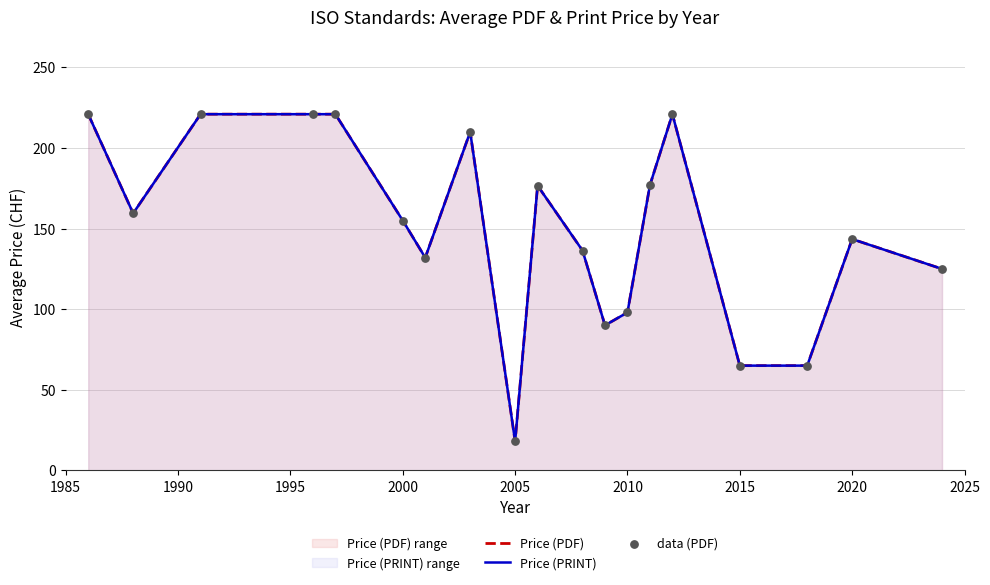

Is the value of Price (PRINT) at 1995 greater than the value of data (PDF) at 2010?

Yes